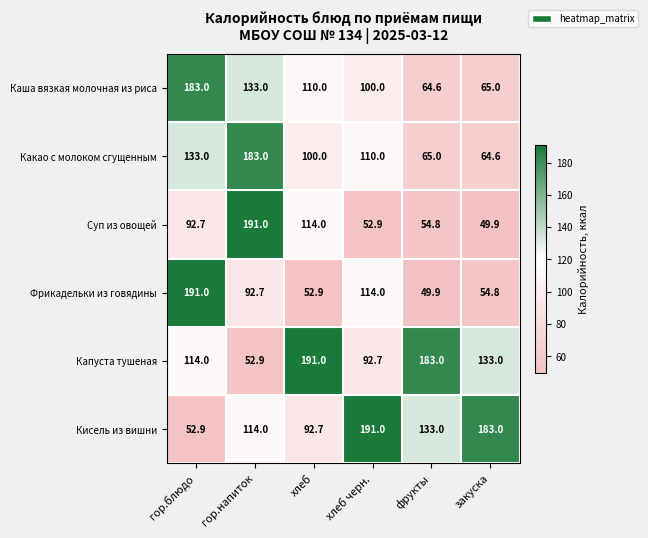

What is the difference between the second highest and minimum values in the Каша вязкая молочная из риса series?

68.4